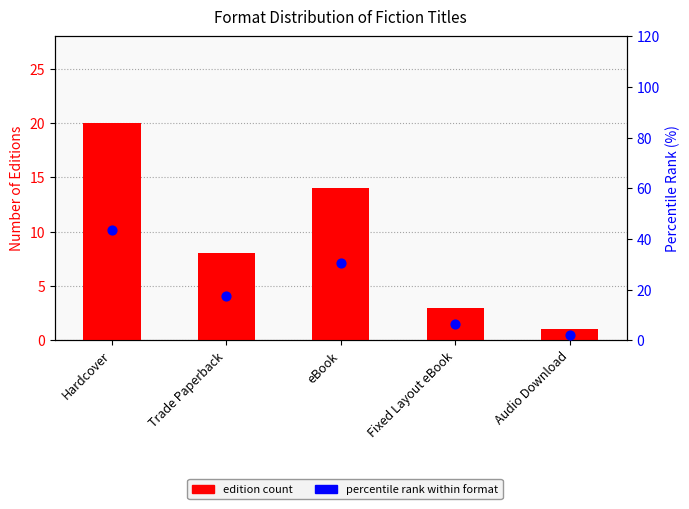

Which series has the largest total across all categories?

percentile rank within format